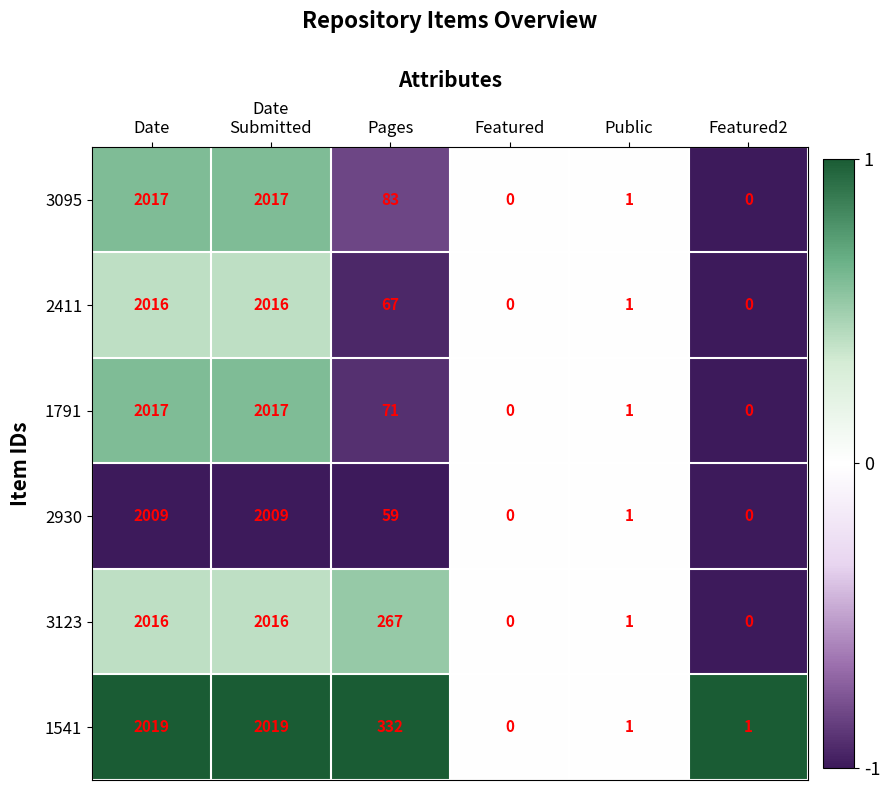

What is the average value of the 2930 series?

680